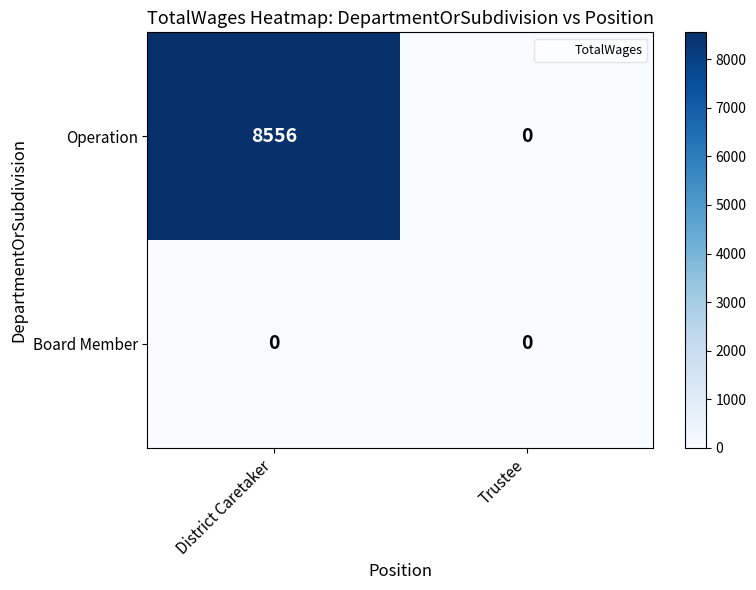

Which series has the largest total across all categories?

Operation